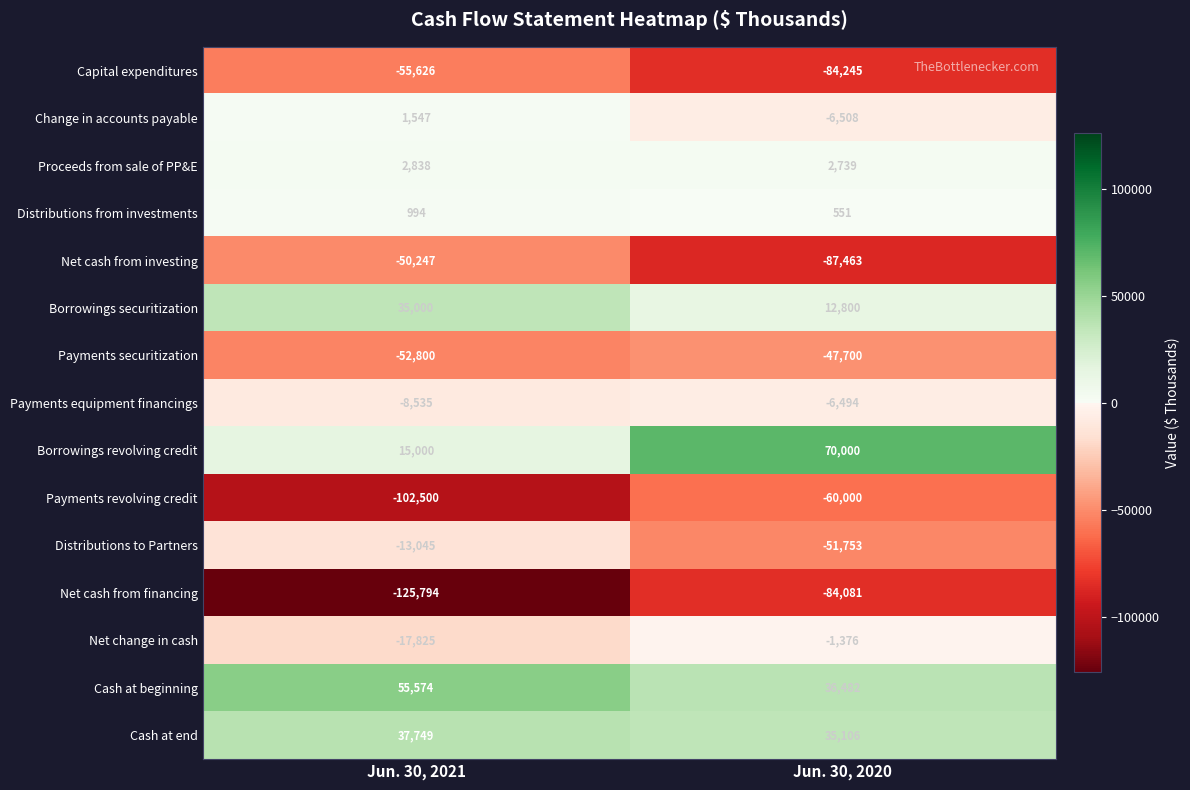

What is the average value of the Cash at end series?

36428